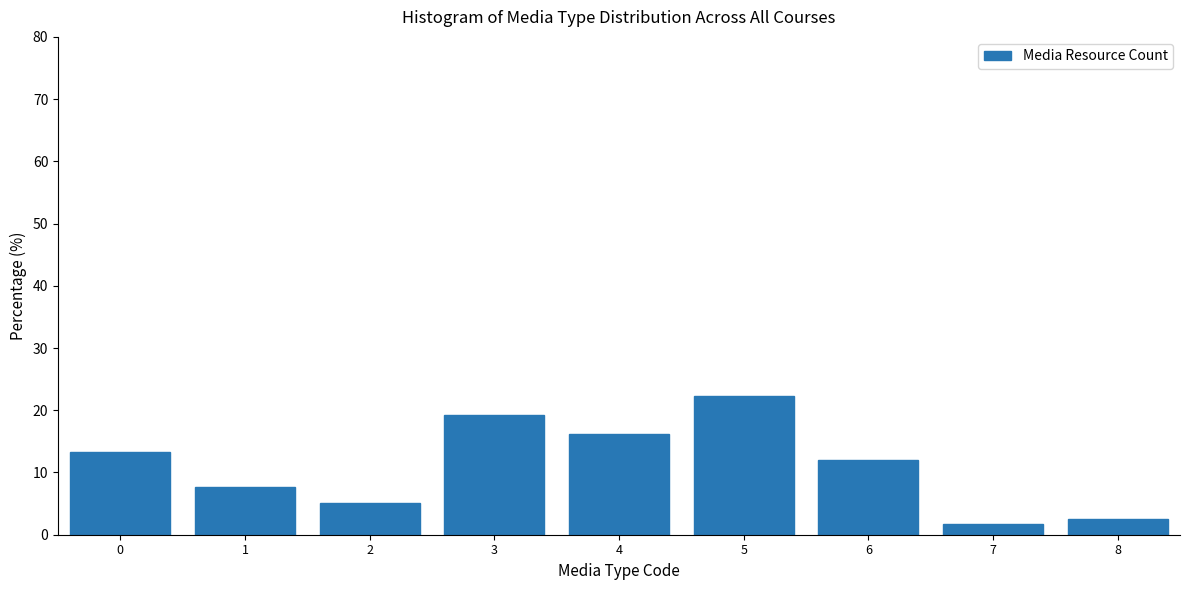

Which range on the x-axis has the tallest bar?

4.5 to 5.5